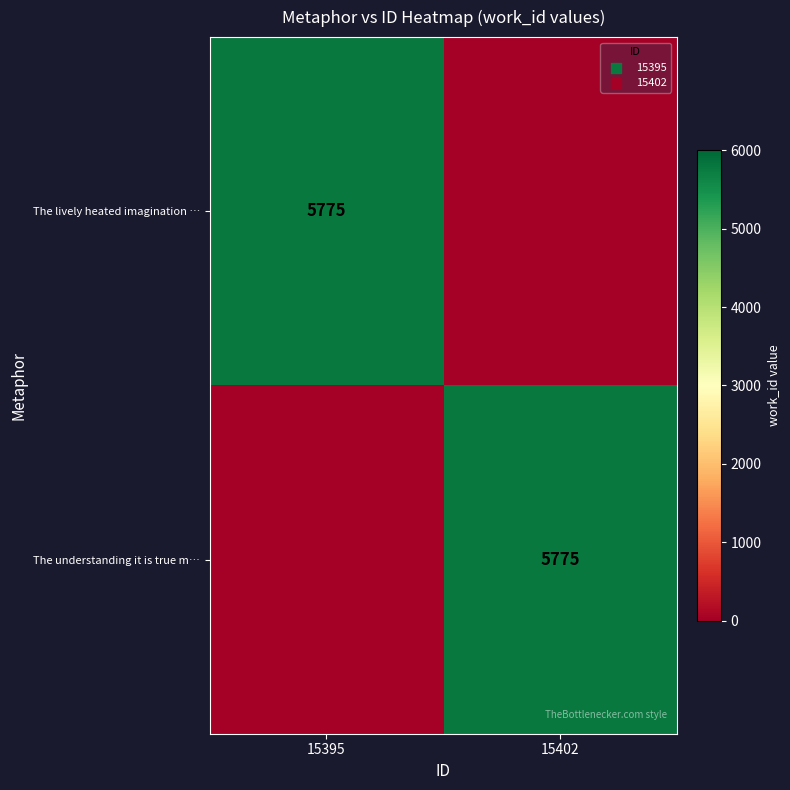

Is it true that The lively heated imagination … equals 5775 at 15395?

True